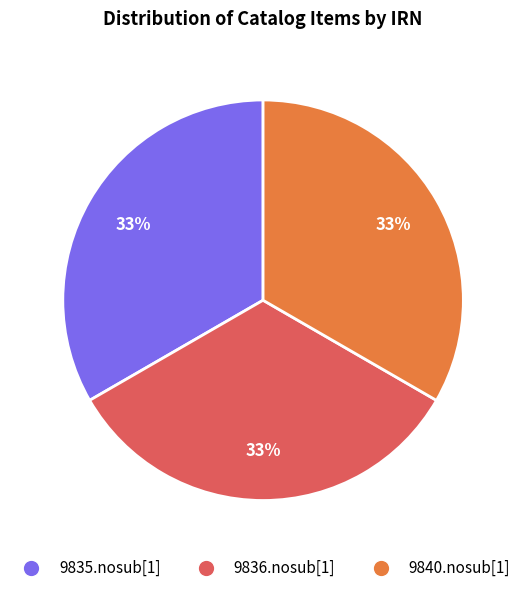

To the nearest percent, what percentage of the pie is 9836.nosub[1]?

33%